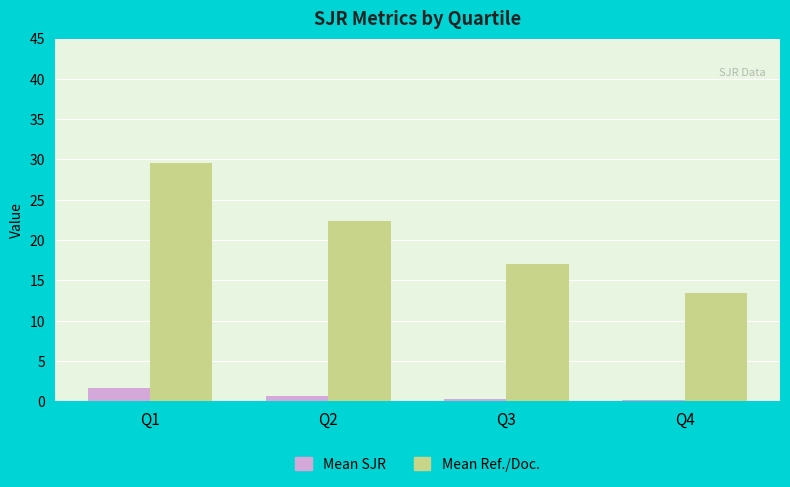

Which series changed the most between Q1 and Q3?

Mean Ref./Doc.